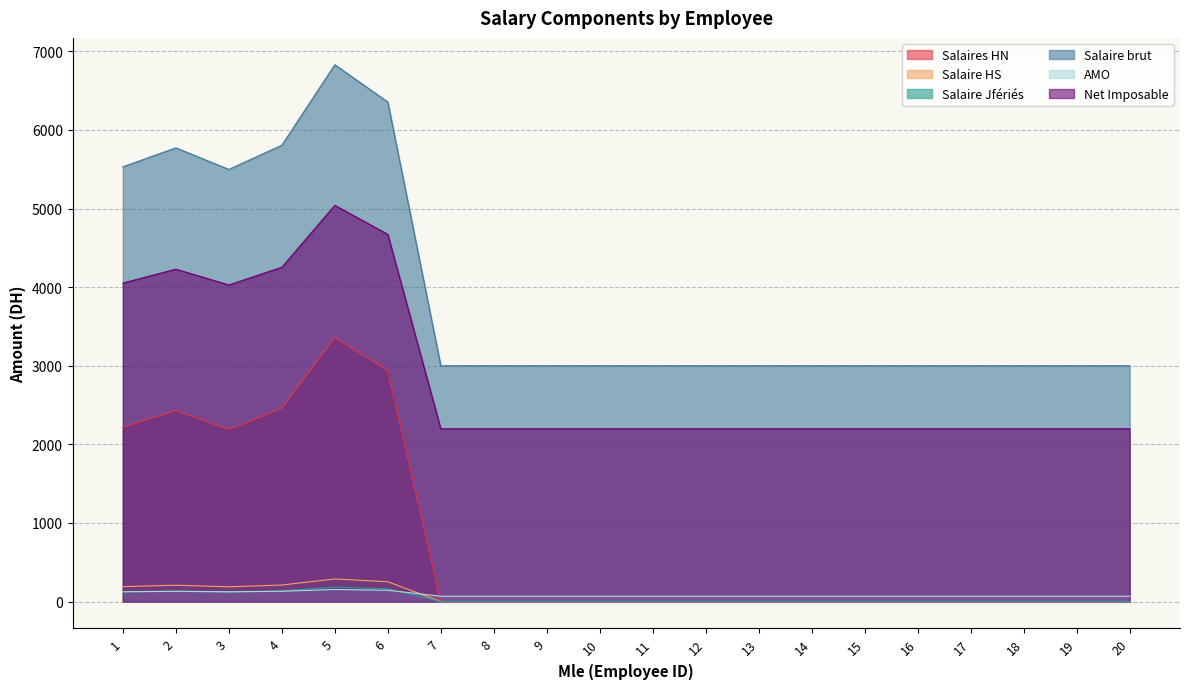

Does the chart display data point markers on the line(s)?

No